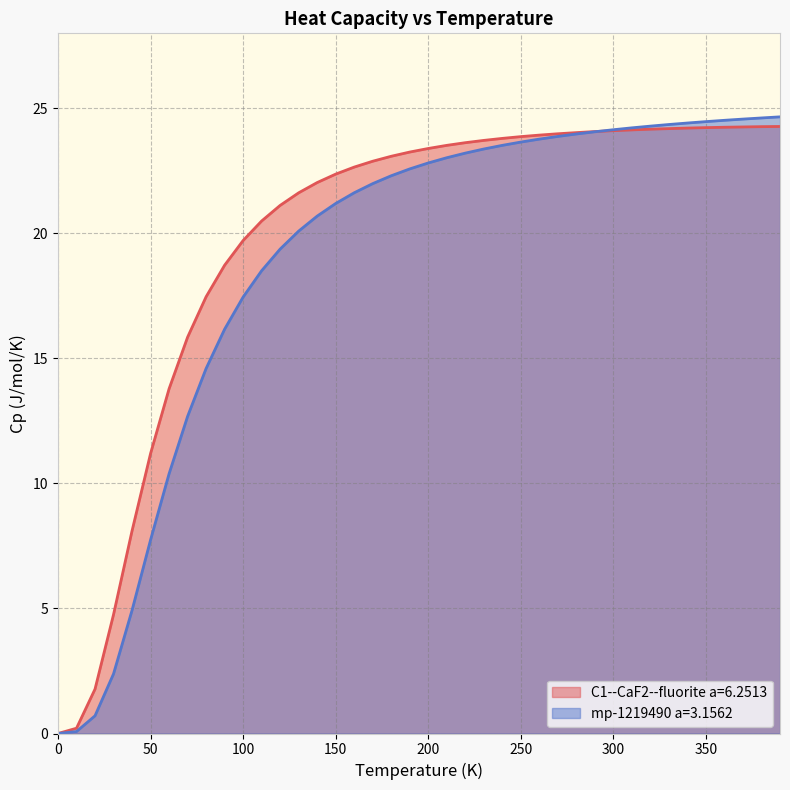

Which series ends up on top after the final intersection of mp-1219490 a=3.1562 and C1--CaF2--fluorite a=6.2513?

mp-1219490 a=3.1562